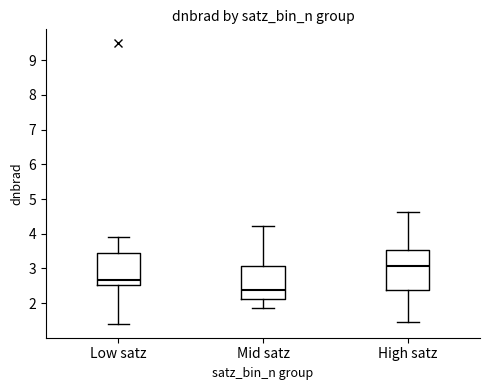

Reading left to right, transcribe this box plot: for each box, give where its median line is, the range the box spans, and where its two whiskers end, as read against the y-axis. The values are not printed on the chart, so give them approximately, as read against the axis.

Low satz: median 2.7, box 2.5 to 3.5, whiskers 1.4 to 3.9
Mid satz: median 2.4, box 2.1 to 3.1, whiskers 1.9 to 4.2
High satz: median 3.1, box 2.4 to 3.5, whiskers 1.5 to 4.6